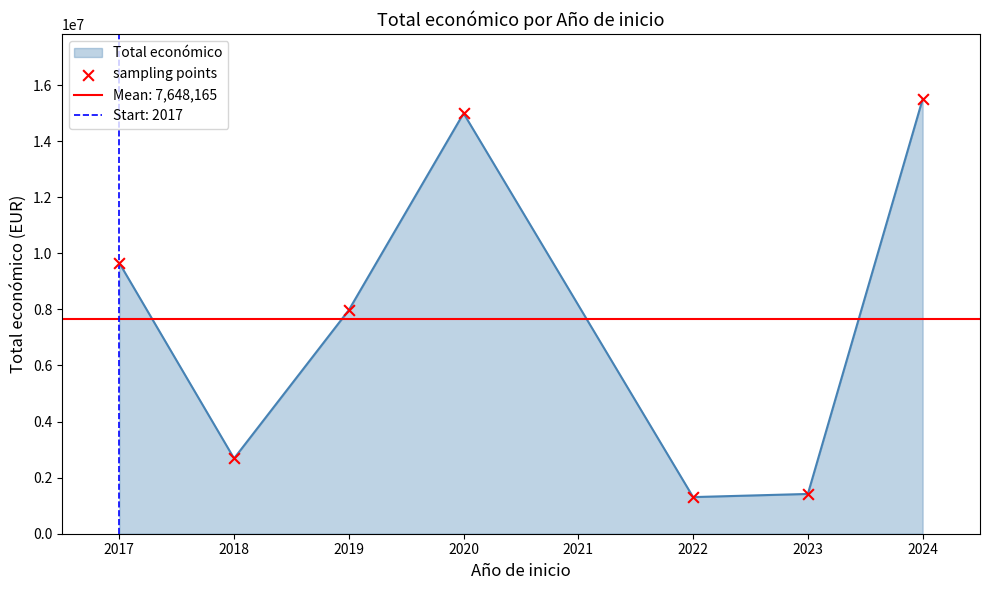

What is the maximum value for Total económico?

15498766